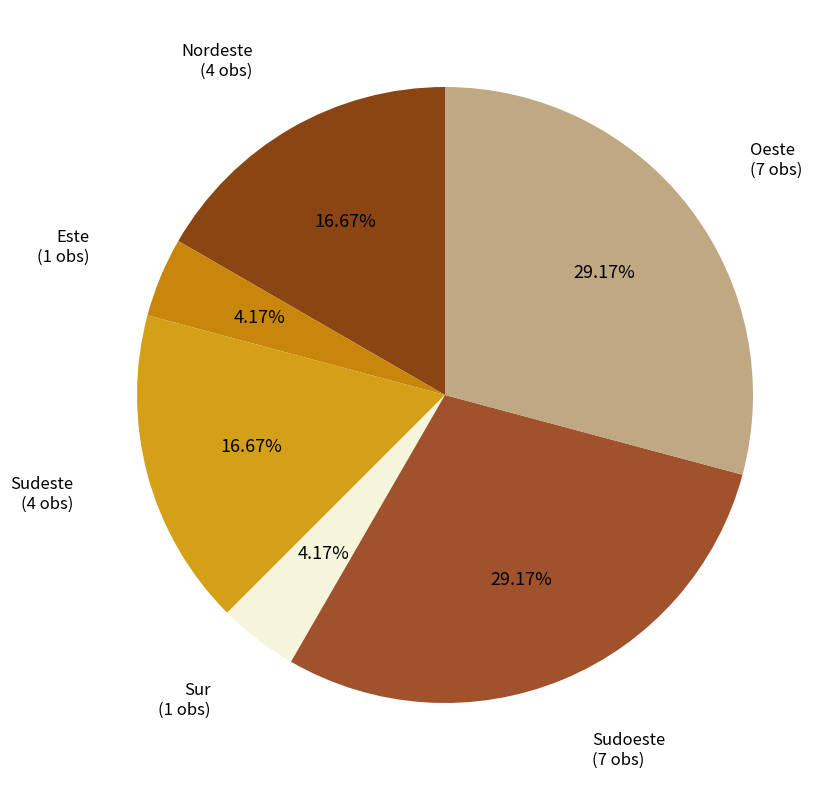

What is the ratio of the value at Oeste to the value at Sur?

7.0